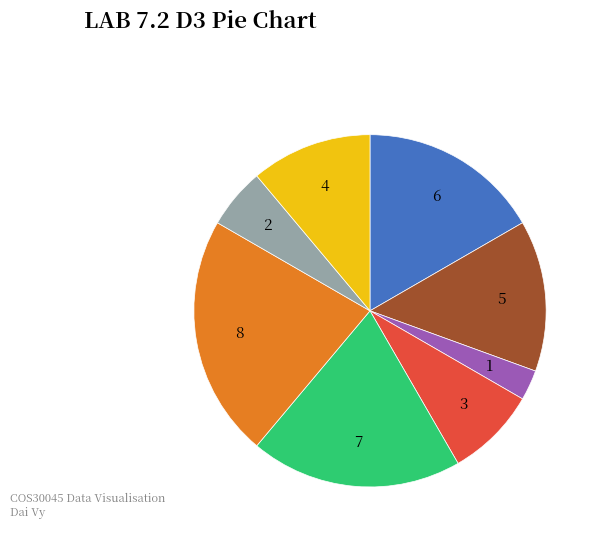

Is there a majority slice in this chart?

No